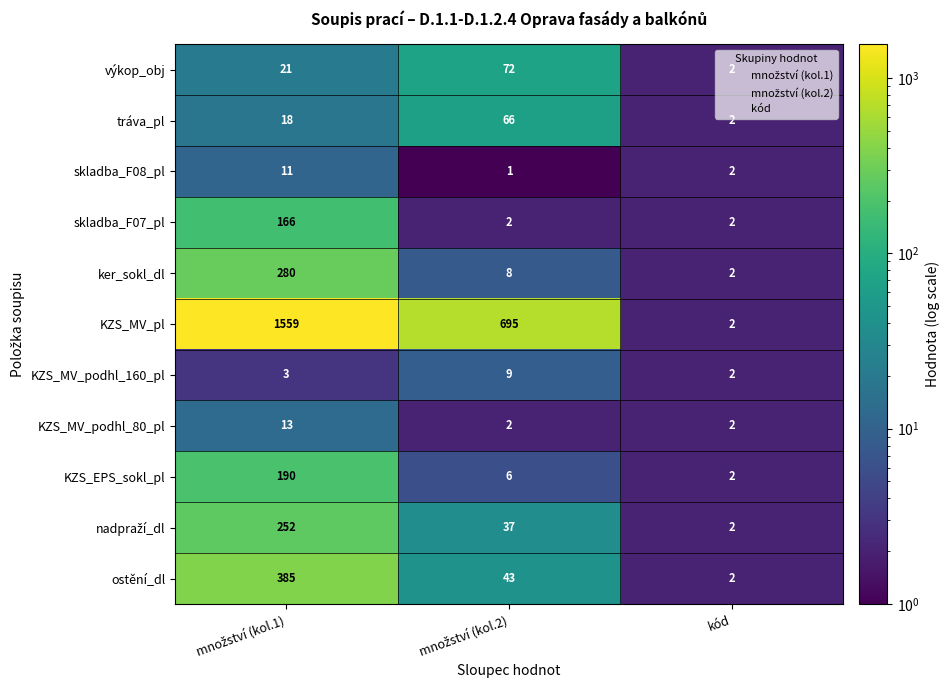

Which category has the lowest value in the tráva_pl series?

kód